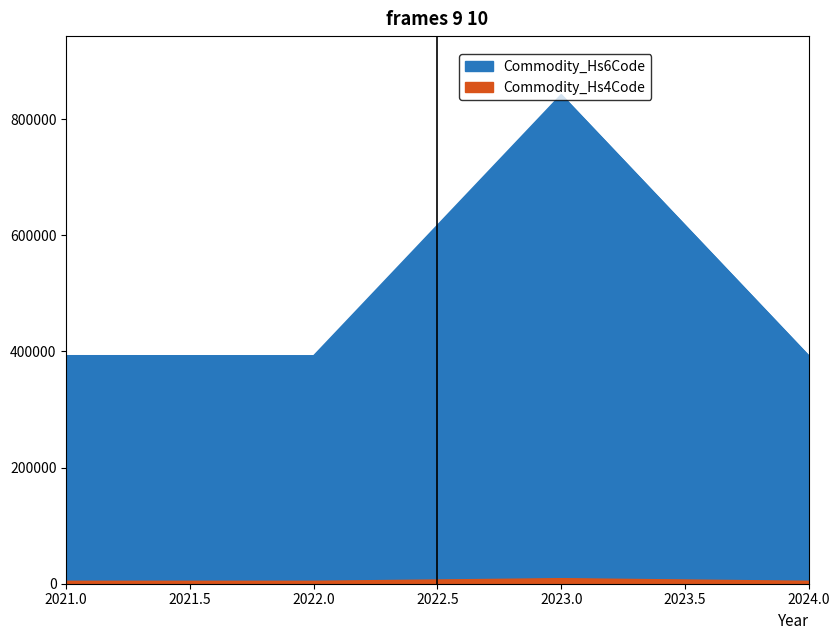

Rank the series by their maximum value, from highest to lowest.

Commodity_Hs6Code, Commodity_Hs4Code